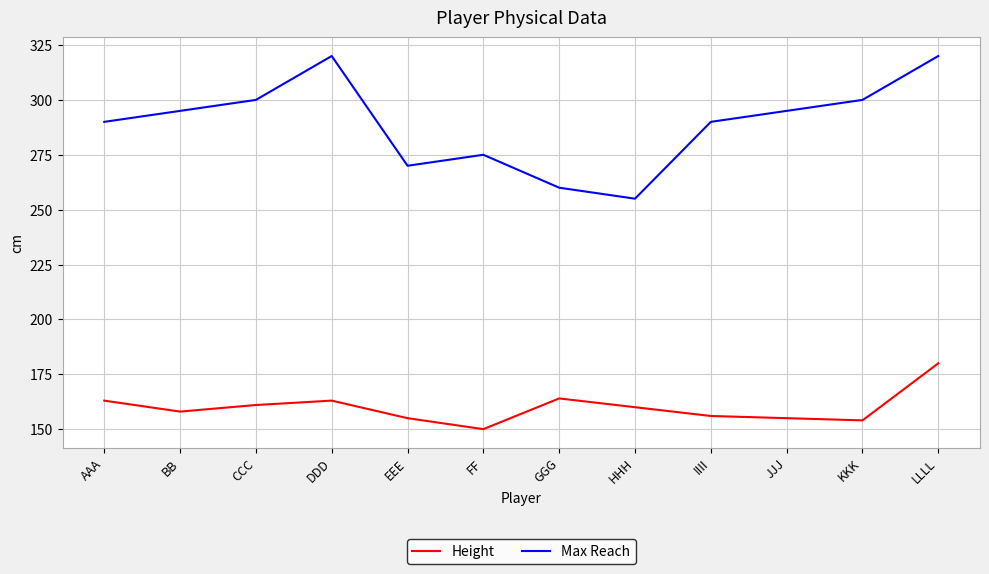

Count the number of data series in this chart.

2